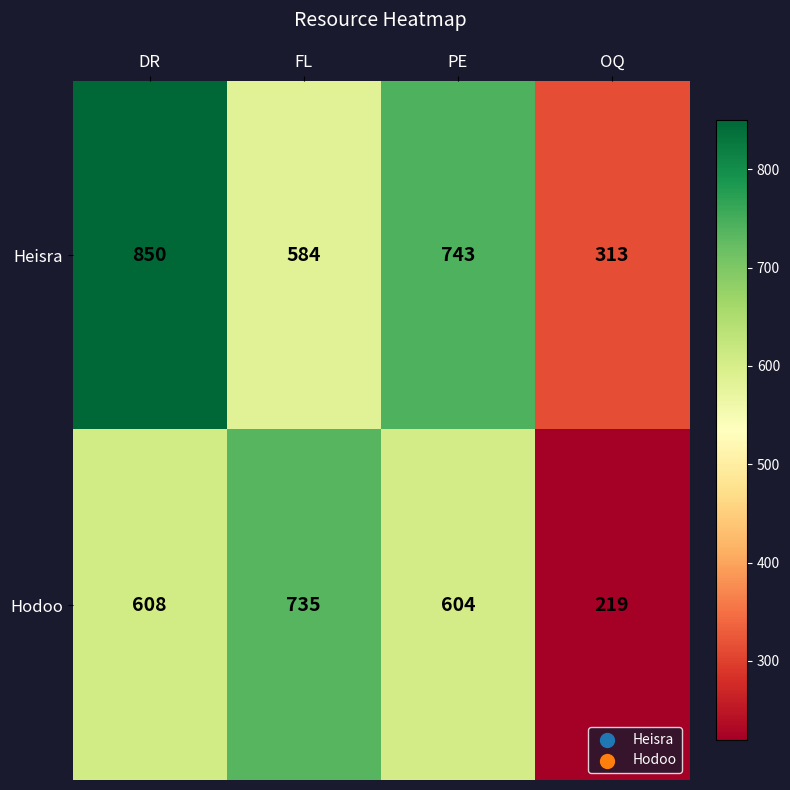

How many categories are shown in the chart?

4